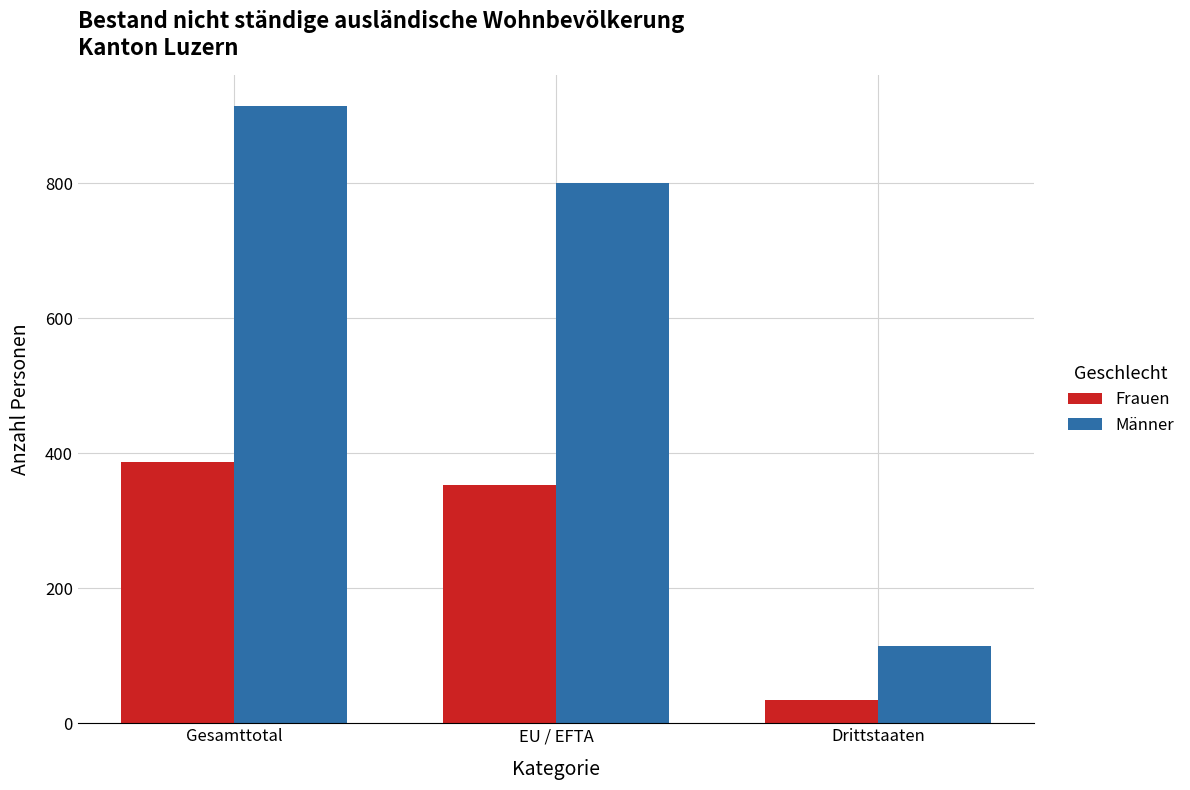

What is the difference between the highest and lowest values at Drittstaaten?

80